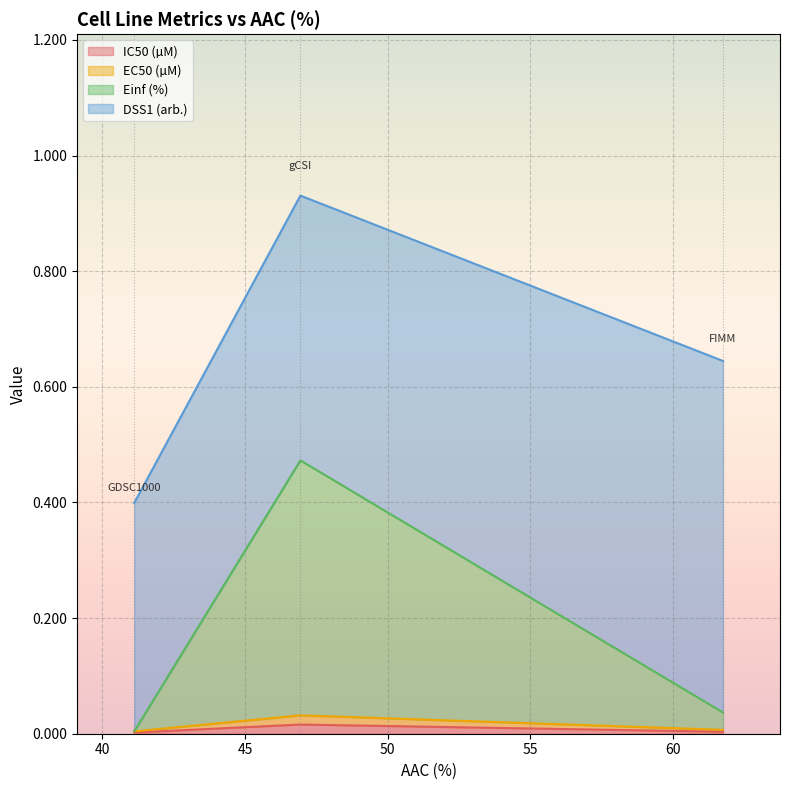

What is the label of the 2nd point from the right?

gCSI